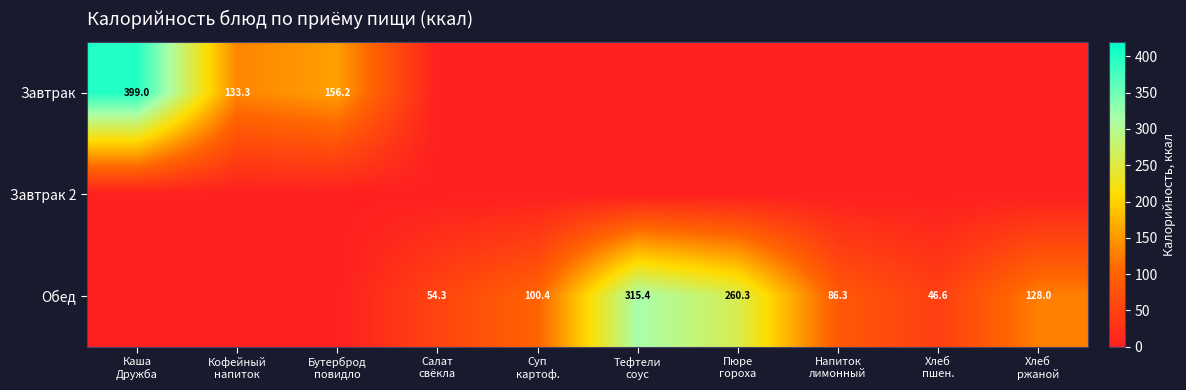

How many data points in Обед are above 86?

5